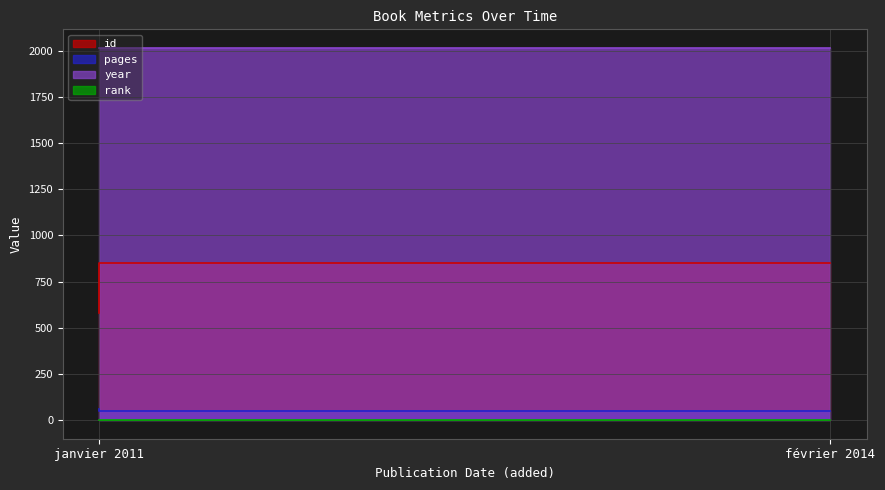

What is the highest value of the rank series?

1